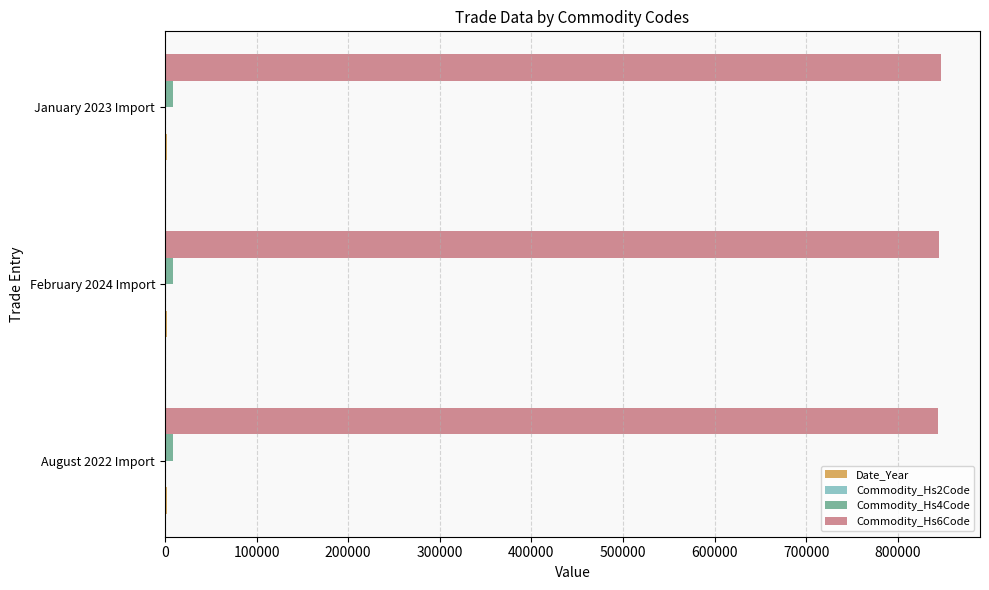

The value of Commodity_Hs6Code at August 2022 Import is 843850. True or false?

True